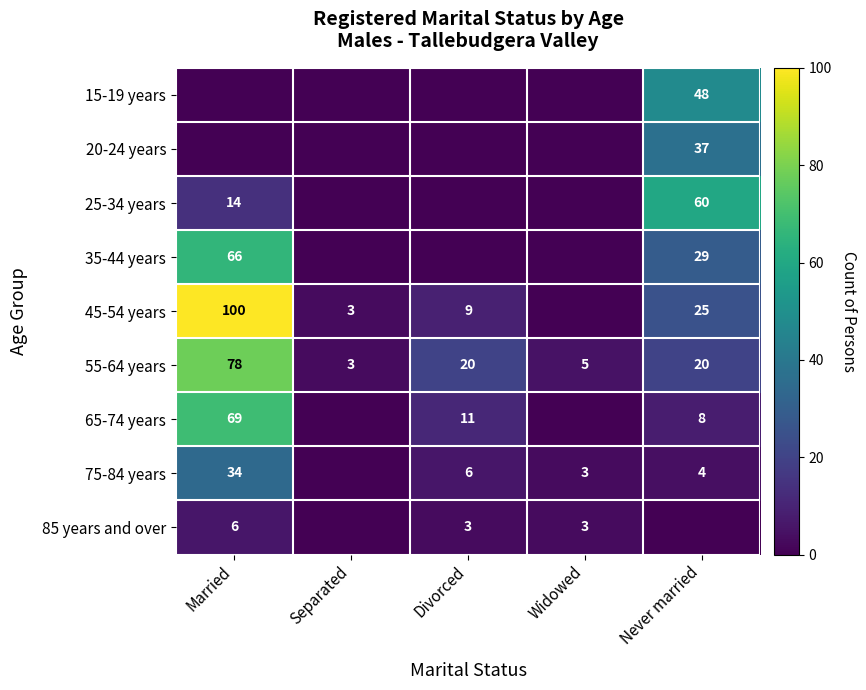

Is the value of 75-84 years at Widowed greater than the value of 65-74 years at Divorced?

No